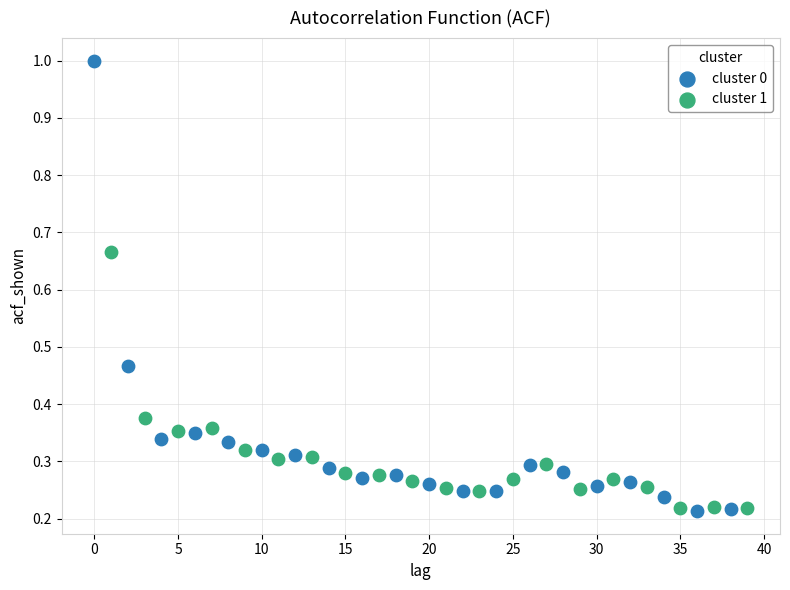

Which series reaches the maximum Y coordinate?

cluster 0